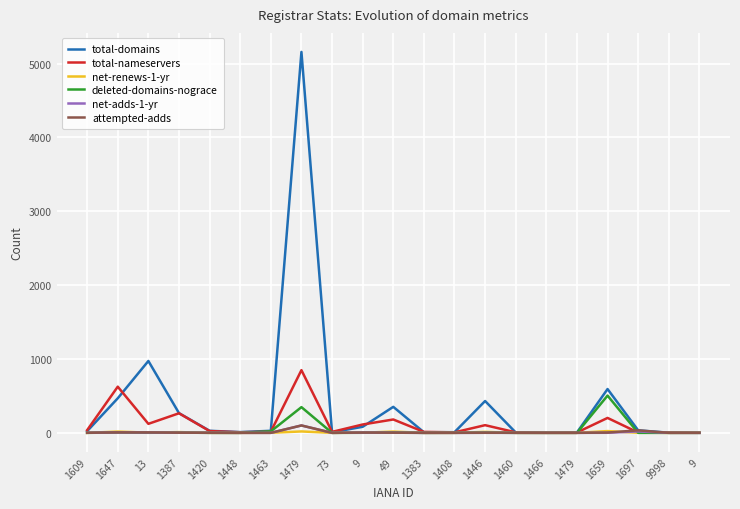

How many lines are shown in the chart?

6